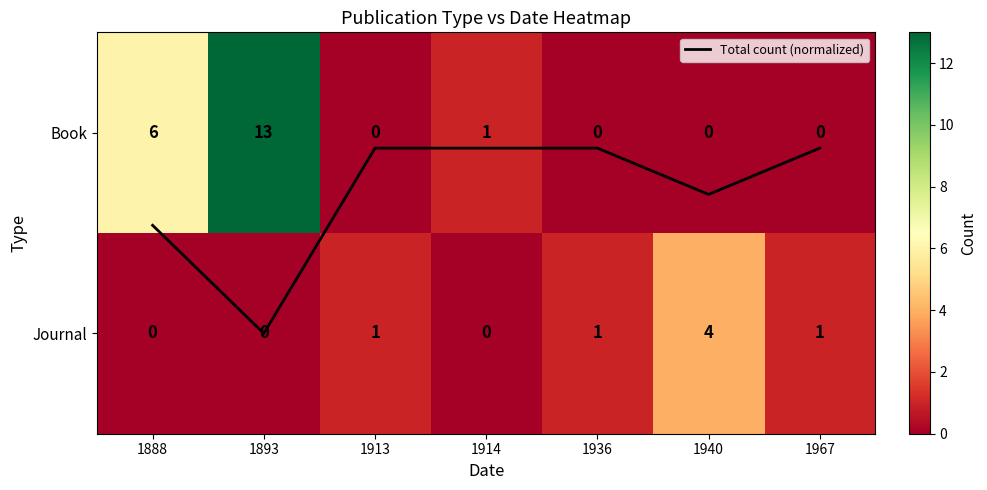

Which series has the widest spread of values?

Book